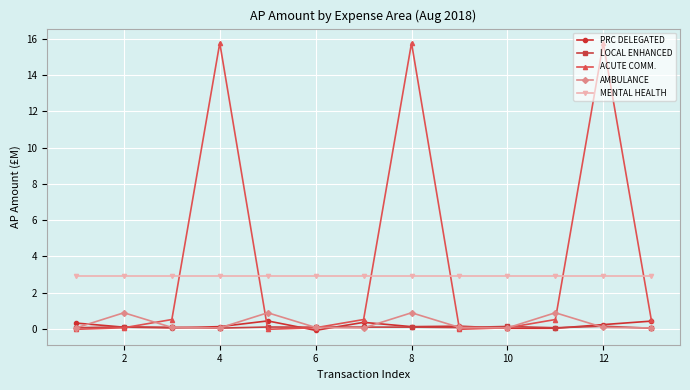

What is the maximum value shown in the chart?

15.8